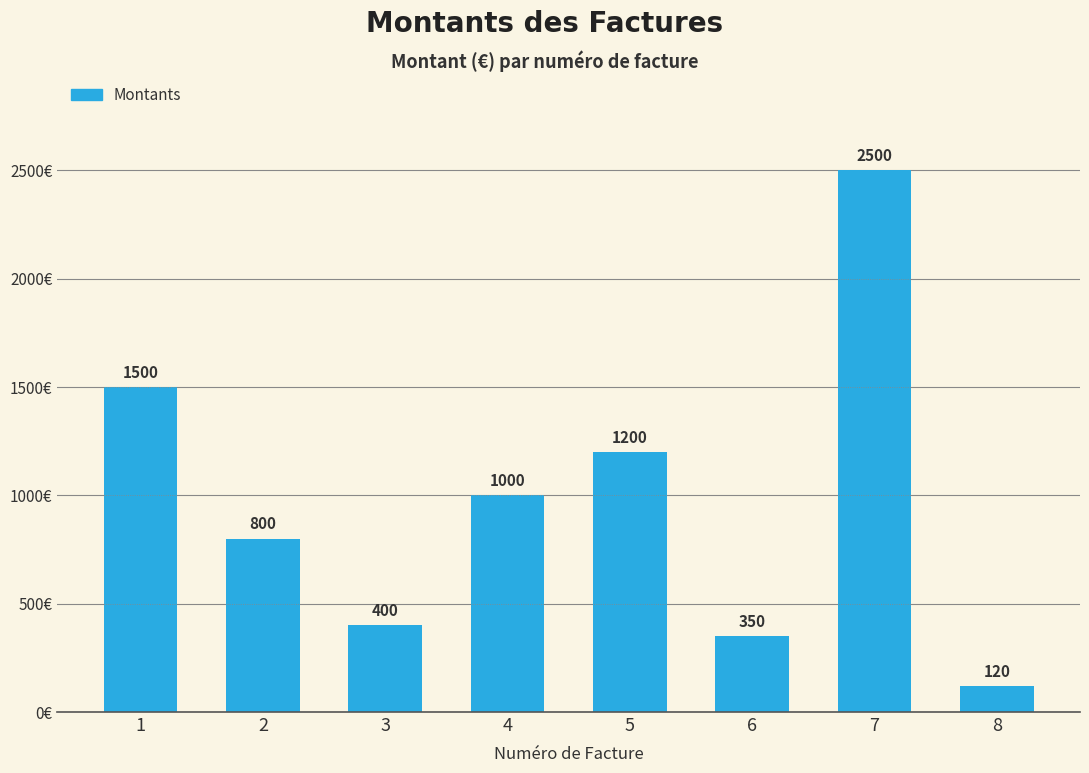

What is the value of the 6th bar from the left?

350